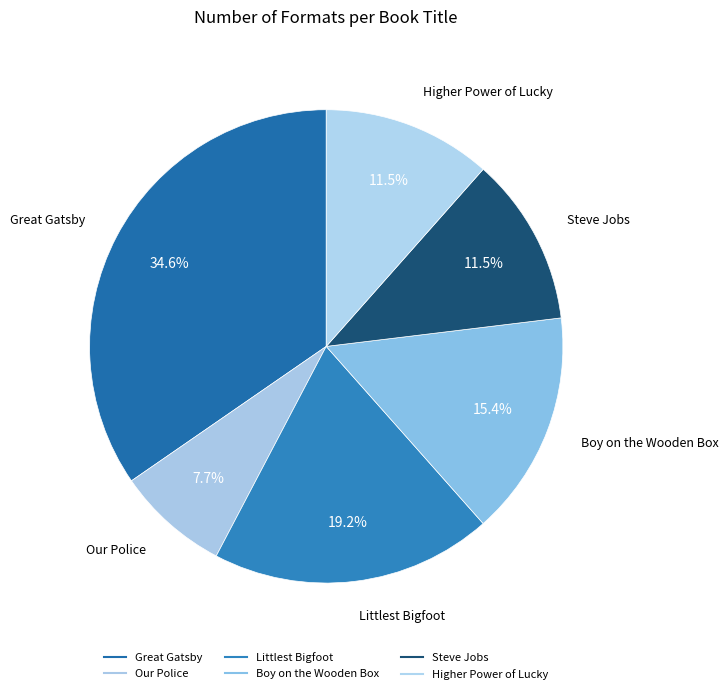

Is Higher Power of Lucky the majority of the pie?

No